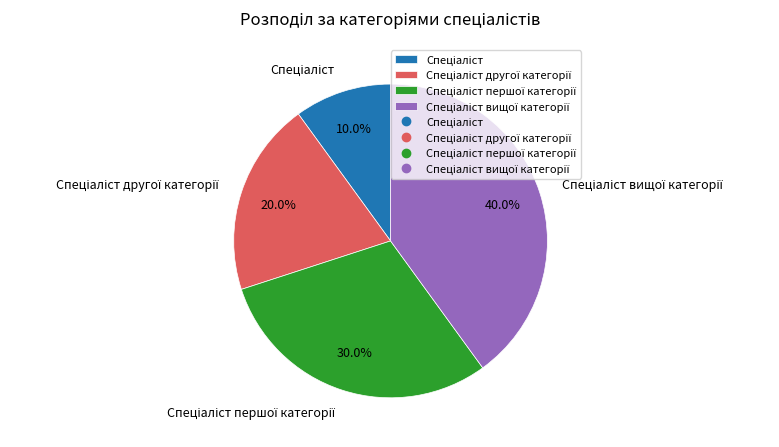

Does any single category account for the majority?

No